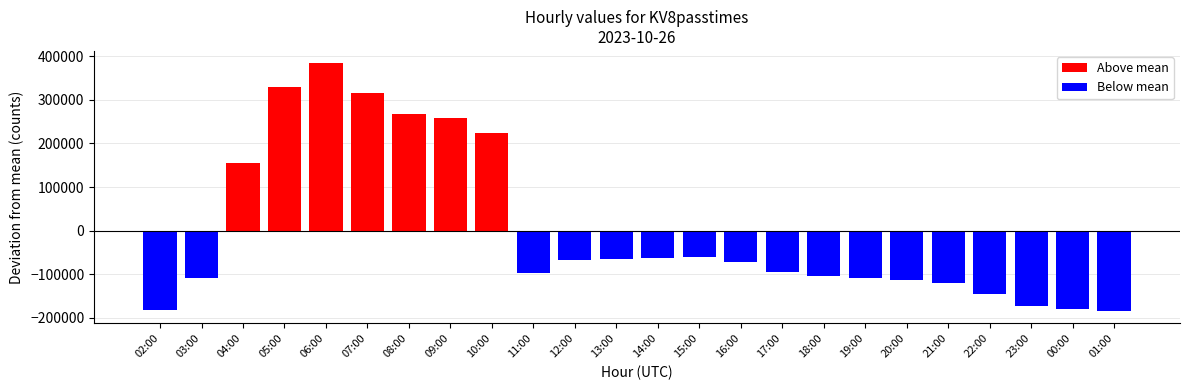

What is the greatest value displayed?

383915.7